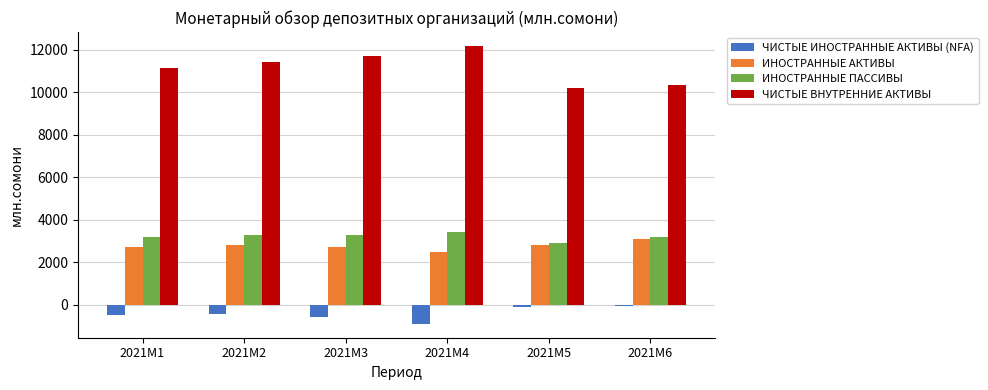

Between 2021M2 and 2021M4, which series saw the biggest shift?

ЧИСТЫЕ ВНУТРЕННИЕ АКТИВЫ